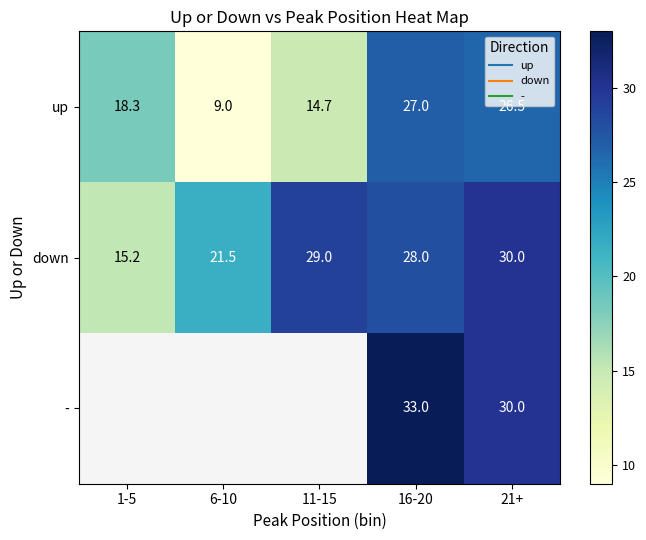

Between 16-20 and 21+, which series saw the biggest shift?

-